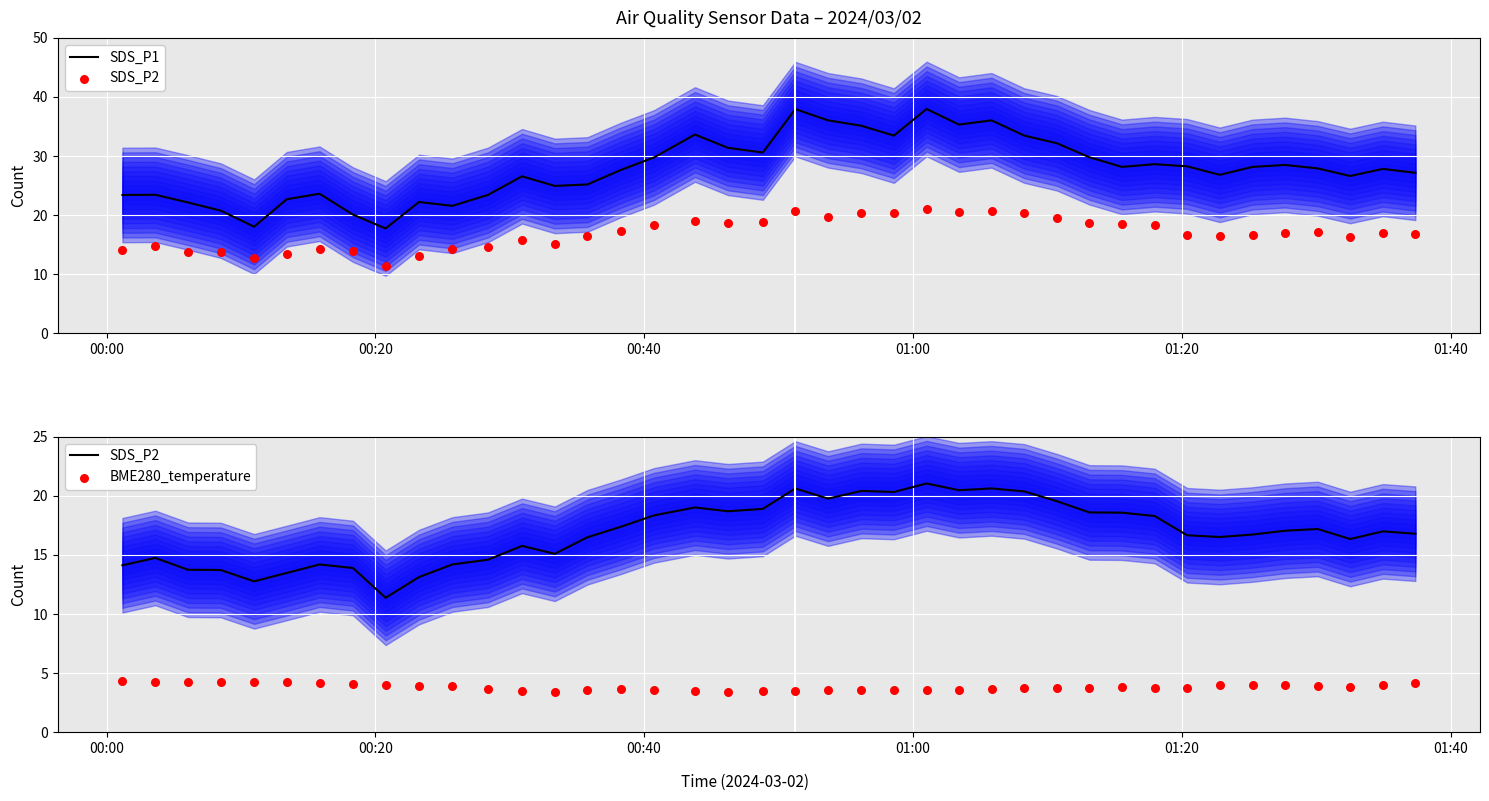

What is the maximum value for SDS_P1?

38.0